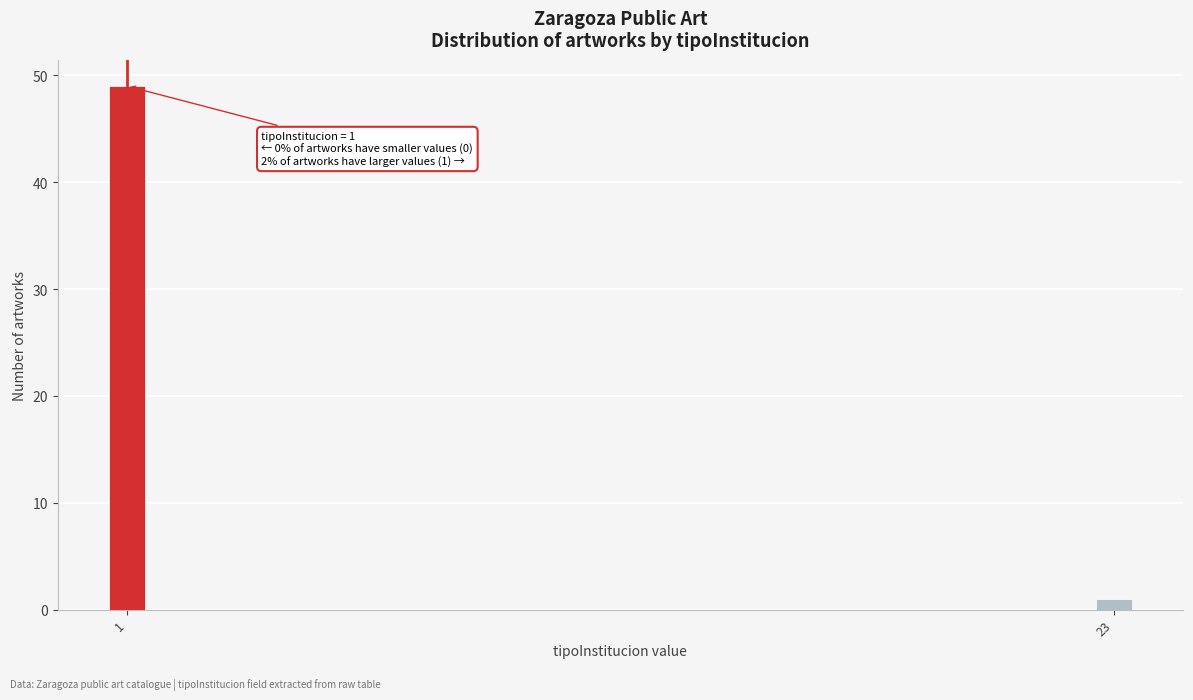

Reading left to right, list all the values displayed in this chart.

49	1